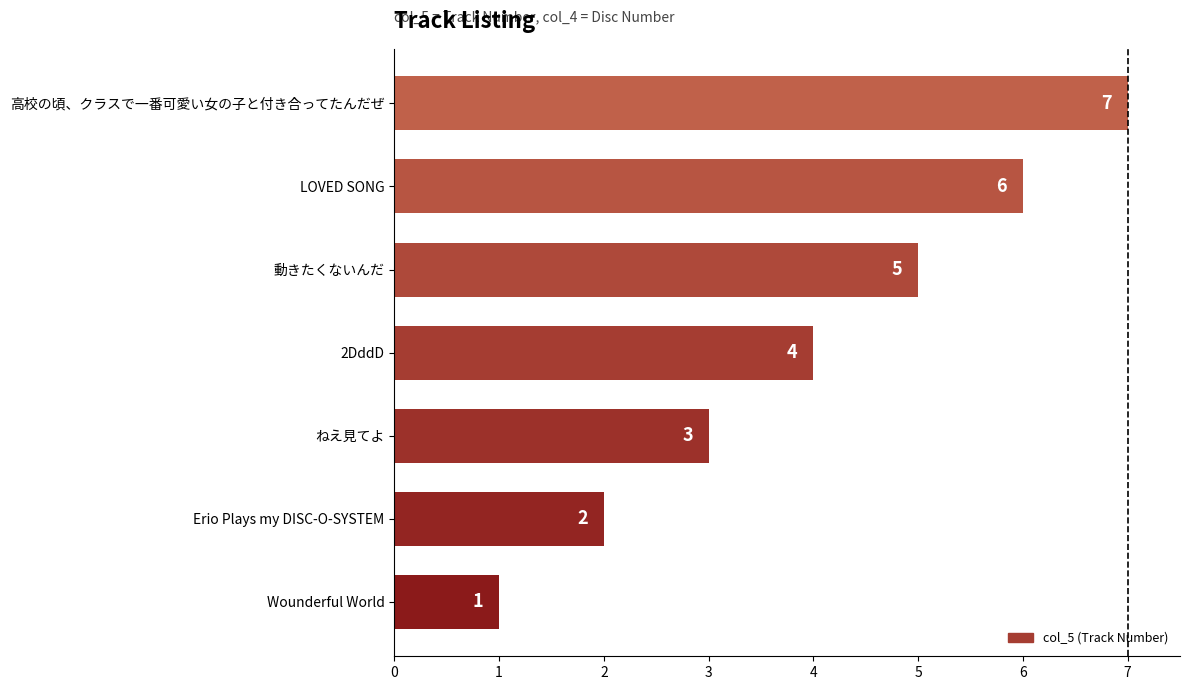

What is the sum of all values?

28